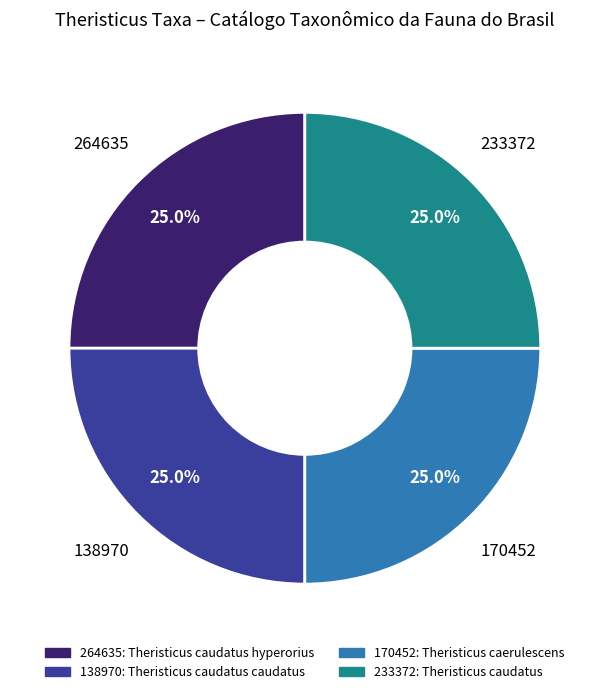

To the nearest percent, what is the combined percentage of 138970 and 264635?

50%